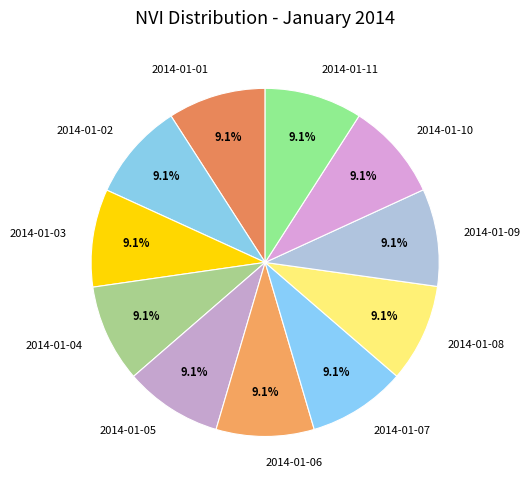

What is the ratio of the value at 2014-01-03 to the value at 2014-01-10?

1.0